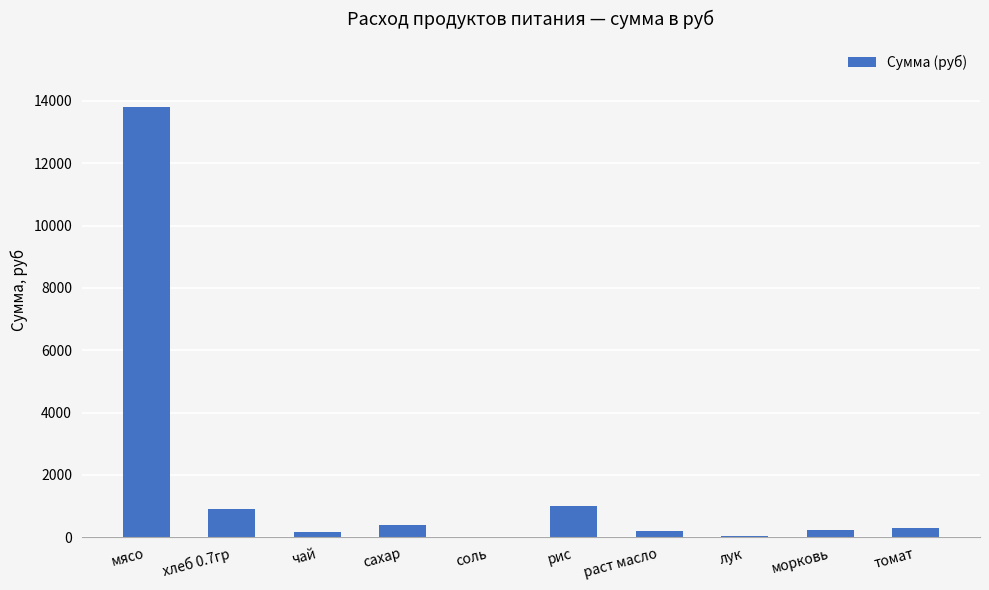

What is the difference between the values at лук and рис?

958.5